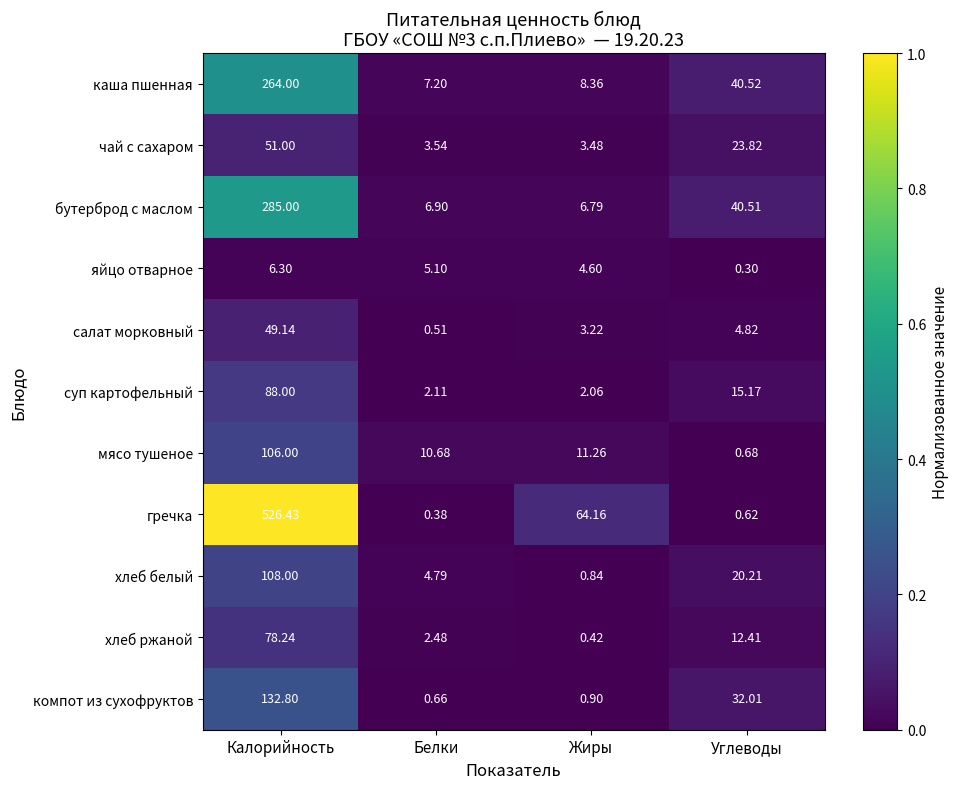

Which category has the lowest value across all series?

Углеводы